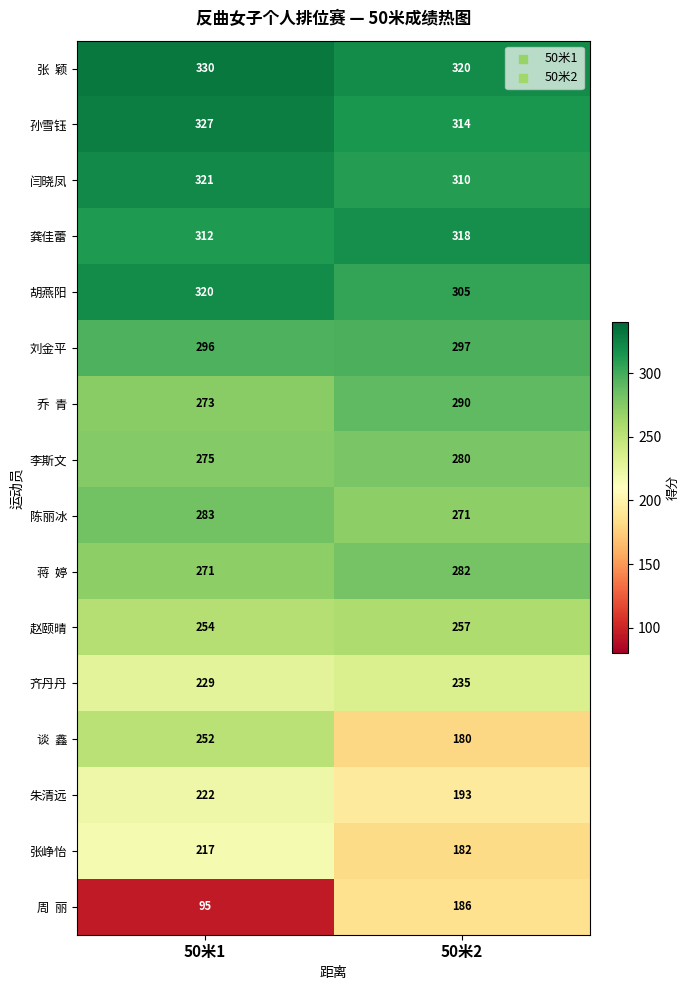

Which category has the highest value across all series?

50米1